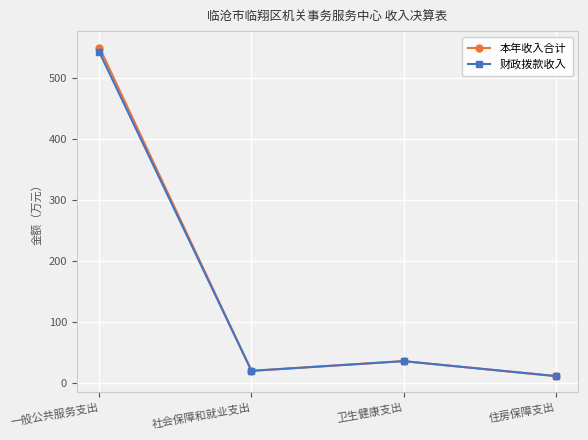

Rank the series at 一般公共服务支出 from highest to lowest value.

本年收入合计, 财政拨款收入